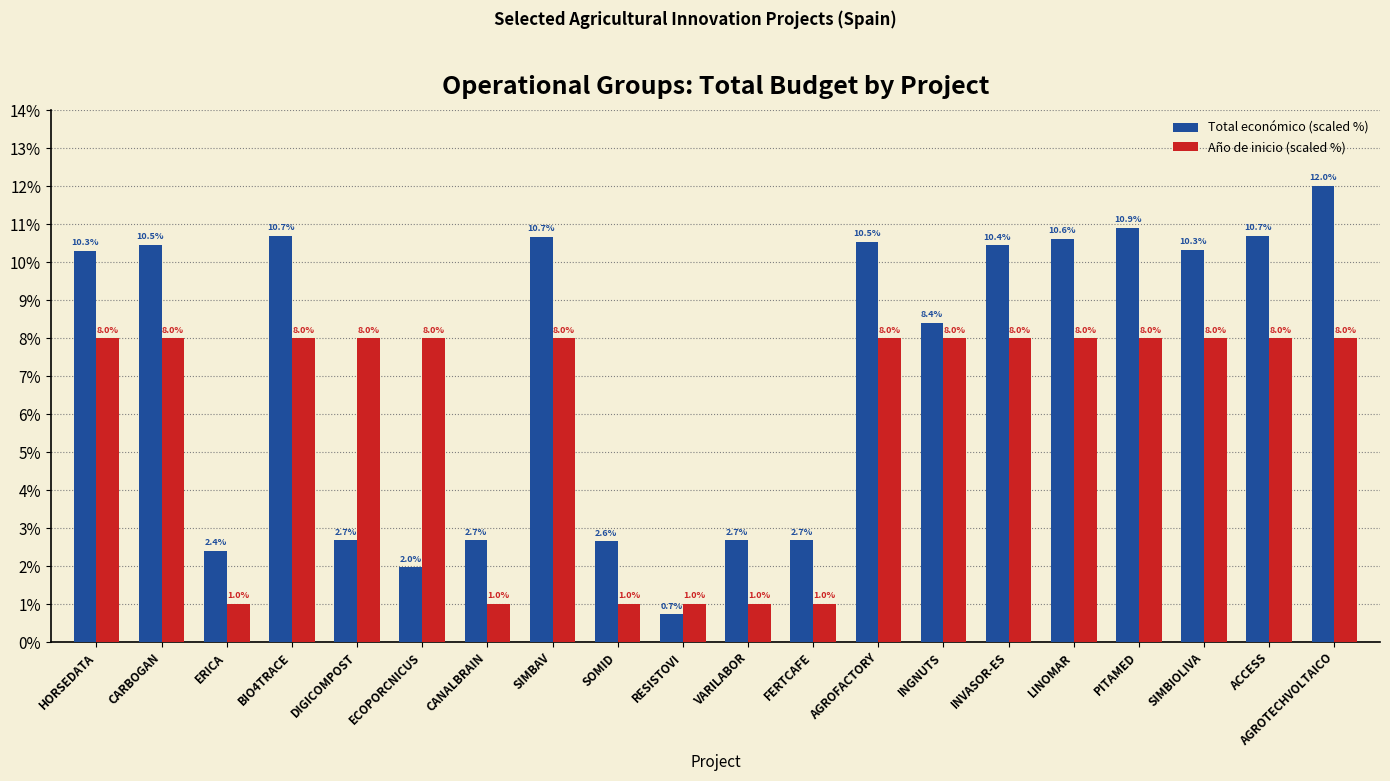

List the series in order of their overall mean, lowest first.

Año de inicio (scaled %), Total económico (scaled %)